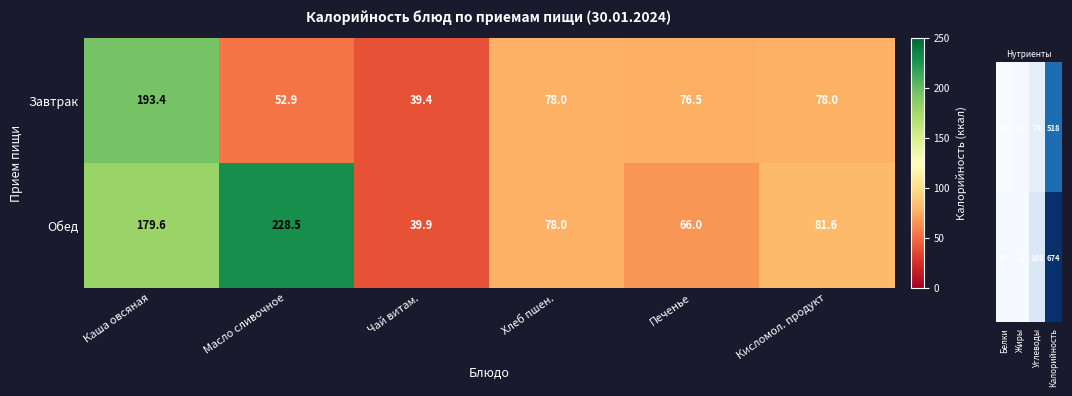

Where does the Завтрак series first go above 78?

Каша овсяная